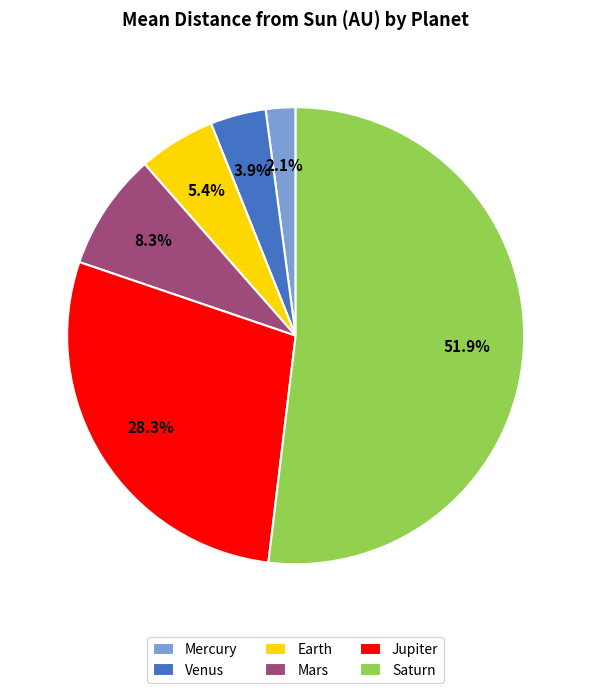

Which has a higher value, Mercury or Mars?

Mars